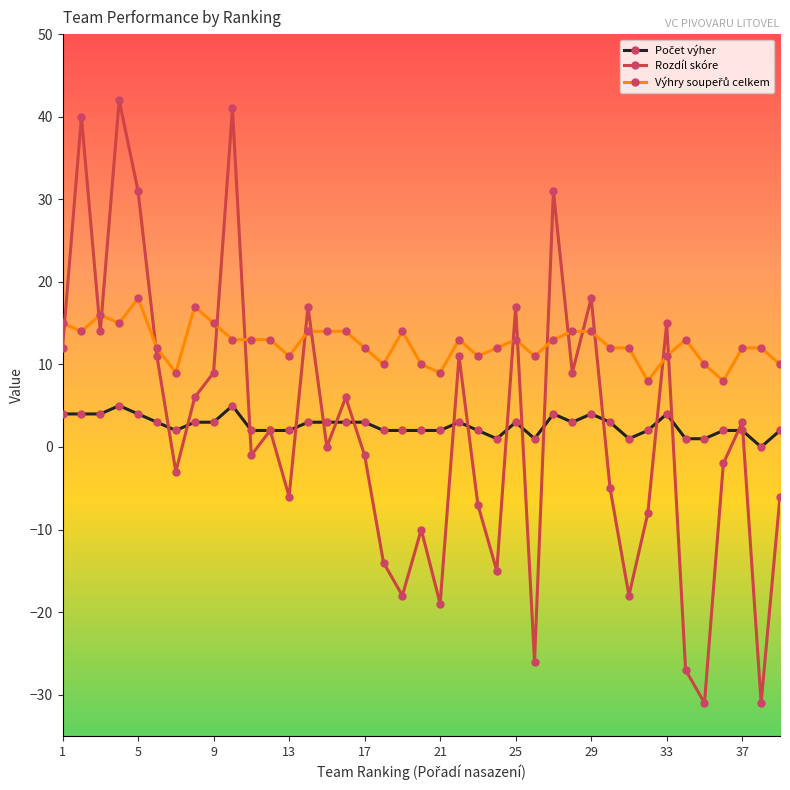

True or false: Rozdíl skóre has more than 2 interior local peaks.

True